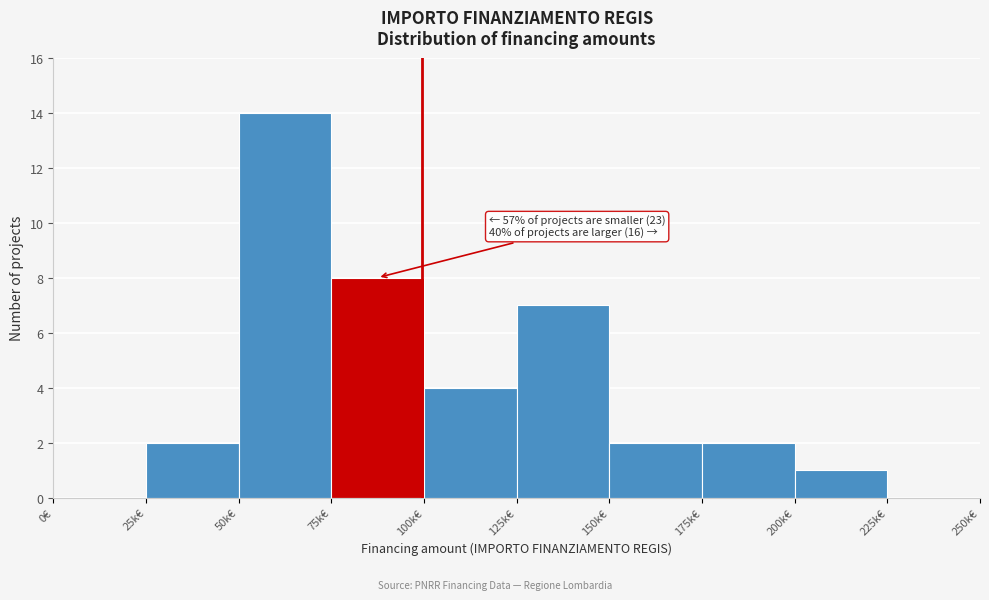

Reading left to right, extract all data points from this chart.

0€=0	25k€=2	50k€=14	75k€=8	100k€=4	125k€=7	150k€=2	175k€=2	200k€=1	225k€=0